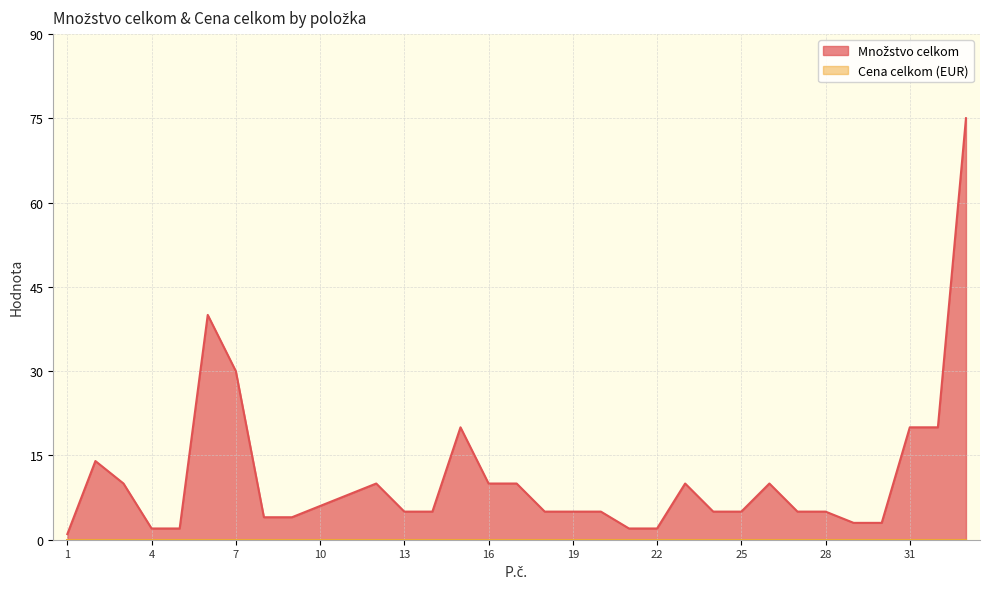

What is the change in value from 23 to 28?

-5